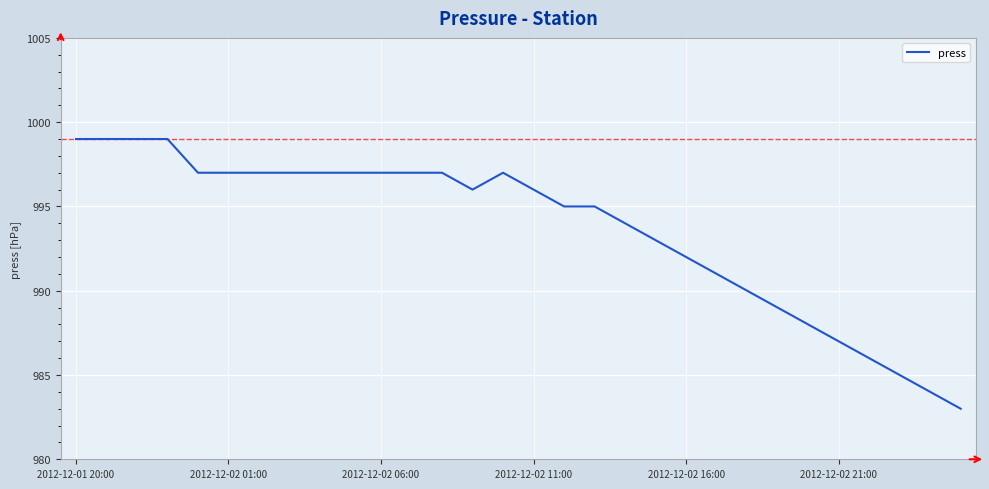

What is the difference between the maximum and minimum values?

16